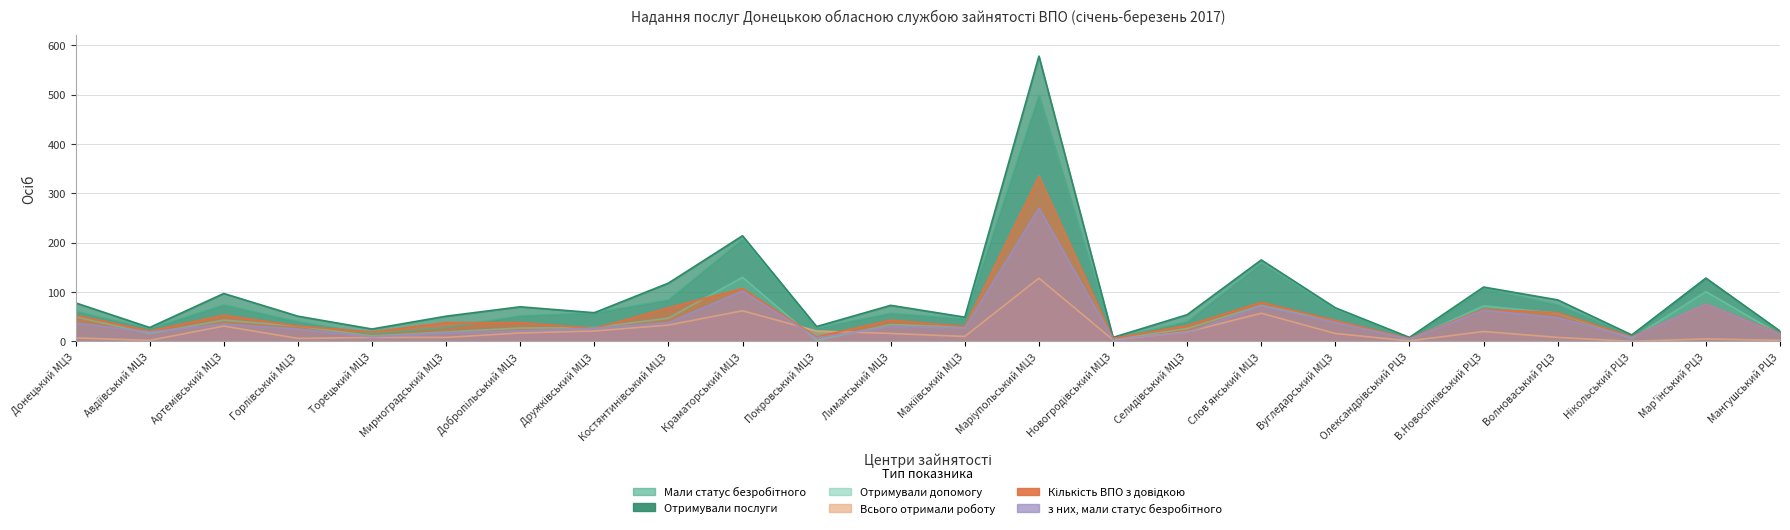

Reading left to right, what are all the values shown in this chart?

Мали статус безробітного: Донецький МЦЗ=61	Авдіївський МЦЗ=26	Артемівський МЦЗ=74	Горлівський МЦЗ=40	Торецький МЦЗ=15	Мирноградський МЦЗ=28	Добропільський МЦЗ=52	Дружківський МЦЗ=58	Костянтинівський МЦЗ=84	Краматорський МЦЗ=207	Покровський МЦЗ=27	Лиманський МЦЗ=57	Макіївський МЦЗ=46	Маріупольський МЦЗ=499	Новогродівський МЦЗ=6	Селидівський МЦЗ=40	Слов'янський МЦЗ=158	Вугледарський МЦЗ=64	Олександрівський РЦЗ=7	В.Новосілківський РЦЗ=107	Волноваський РЦЗ=74	Нікольський РЦЗ=12	Мар'їнський РЦЗ=128	Мангушський РЦЗ=19
Отримували послуги: Донецький МЦЗ=78	Авдіївський МЦЗ=28	Артемівський МЦЗ=97	Горлівський МЦЗ=51	Торецький МЦЗ=25	Мирноградський МЦЗ=51	Добропільський МЦЗ=70	Дружківський МЦЗ=58	Костянтинівський МЦЗ=118	Краматорський МЦЗ=214	Покровський МЦЗ=30	Лиманський МЦЗ=73	Макіївський МЦЗ=49	Маріупольський МЦЗ=578	Новогродівський МЦЗ=8	Селидівський МЦЗ=54	Слов'янський МЦЗ=165	Вугледарський МЦЗ=68	Олександрівський РЦЗ=8	В.Новосілківський РЦЗ=110	Волноваський РЦЗ=84	Нікольський РЦЗ=13	Мар'їнський РЦЗ=128	Мангушський РЦЗ=21
Отримували допомогу: Донецький МЦЗ=50	Авдіївський МЦЗ=16	Артемівський МЦЗ=43	Горлівський МЦЗ=31	Торецький МЦЗ=11	Мирноградський МЦЗ=19	Добропільський МЦЗ=27	Дружківський МЦЗ=28	Костянтинівський МЦЗ=47	Краматорський МЦЗ=130	Покровський МЦЗ=2	Лиманський МЦЗ=34	Макіївський МЦЗ=29	Маріупольський МЦЗ=335	Новогродівський МЦЗ=4	Селидівський МЦЗ=26	Слов'янський МЦЗ=73	Вугледарський МЦЗ=42	Олександрівський РЦЗ=4	В.Новосілківський РЦЗ=72	Волноваський РЦЗ=57	Нікольський РЦЗ=6	Мар'їнський РЦЗ=101	Мангушський РЦЗ=14
Всього отримали роботу: Донецький МЦЗ=7	Авдіївський МЦЗ=2	Артемівський МЦЗ=31	Горлівський МЦЗ=6	Торецький МЦЗ=8	Мирноградський МЦЗ=8	Добропільський МЦЗ=17	Дружківський МЦЗ=21	Костянтинівський МЦЗ=33	Краматорський МЦЗ=62	Покровський МЦЗ=21	Лиманський МЦЗ=16	Макіївський МЦЗ=10	Маріупольський МЦЗ=128	Новогродівський МЦЗ=3	Селидівський МЦЗ=19	Слов'янський МЦЗ=57	Вугледарський МЦЗ=16	Олександрівський РЦЗ=1	В.Новосілківський РЦЗ=20	Волноваський РЦЗ=8	Нікольський РЦЗ=0	Мар'їнський РЦЗ=5	Мангушський РЦЗ=2
Кількість ВПО з довідкою: Донецький МЦЗ=53	Авдіївський МЦЗ=21	Артемівський МЦЗ=53	Горлівський МЦЗ=31	Торецький МЦЗ=19	Мирноградський МЦЗ=38	Добропільський МЦЗ=38	Дружківський МЦЗ=26	Костянтинівський МЦЗ=68	Краматорський МЦЗ=107	Покровський МЦЗ=9	Лиманський МЦЗ=43	Макіївський МЦЗ=30	Маріупольський МЦЗ=334	Новогродівський МЦЗ=6	Селидівський МЦЗ=32	Слов'янський МЦЗ=79	Вугледарський МЦЗ=42	Олександрівський РЦЗ=6	В.Новосілківський РЦЗ=65	Волноваський РЦЗ=58	Нікольський РЦЗ=9	Мар'їнський РЦЗ=76	Мангушський РЦЗ=16
з них, мали статус безробітного: Донецький МЦЗ=37	Авдіївський МЦЗ=19	Артемівський МЦЗ=35	Горлівський МЦЗ=25	Торецький МЦЗ=9	Мирноградський МЦЗ=17	Добропільський МЦЗ=21	Дружківський МЦЗ=26	Костянтинівський МЦЗ=38	Краматорський МЦЗ=102	Покровський МЦЗ=7	Лиманський МЦЗ=30	Макіївський МЦЗ=27	Маріупольський МЦЗ=270	Новогродівський МЦЗ=4	Селидівський МЦЗ=18	Слов'янський МЦЗ=72	Вугледарський МЦЗ=38	Олександрівський РЦЗ=5	В.Новосілківський РЦЗ=63	Волноваський РЦЗ=48	Нікольський РЦЗ=8	Мар'їнський РЦЗ=76	Мангушський РЦЗ=14